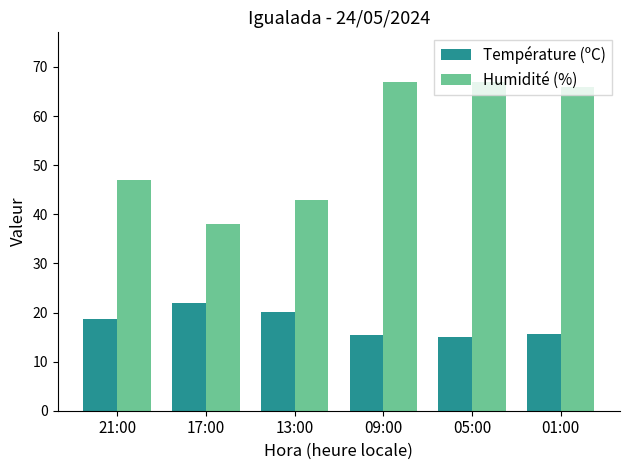

Rank the series by their maximum value, from lowest to highest.

Température (ºC), Humidité (%)